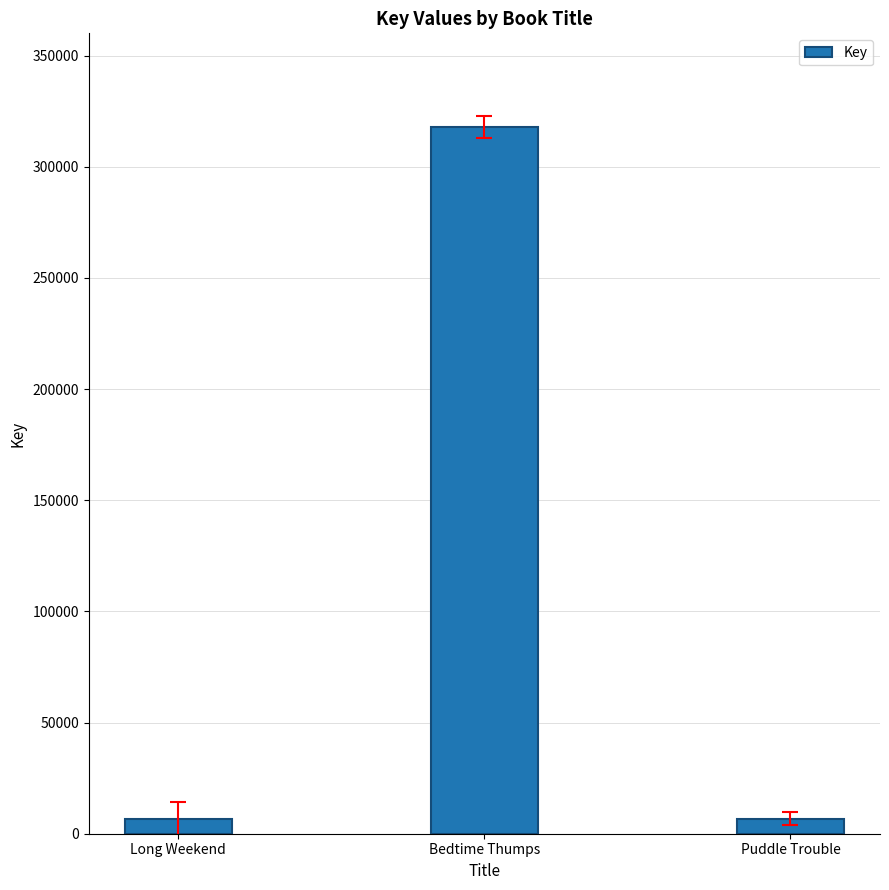

Between Bedtime Thumps and Puddle Trouble, which is larger?

Bedtime Thumps